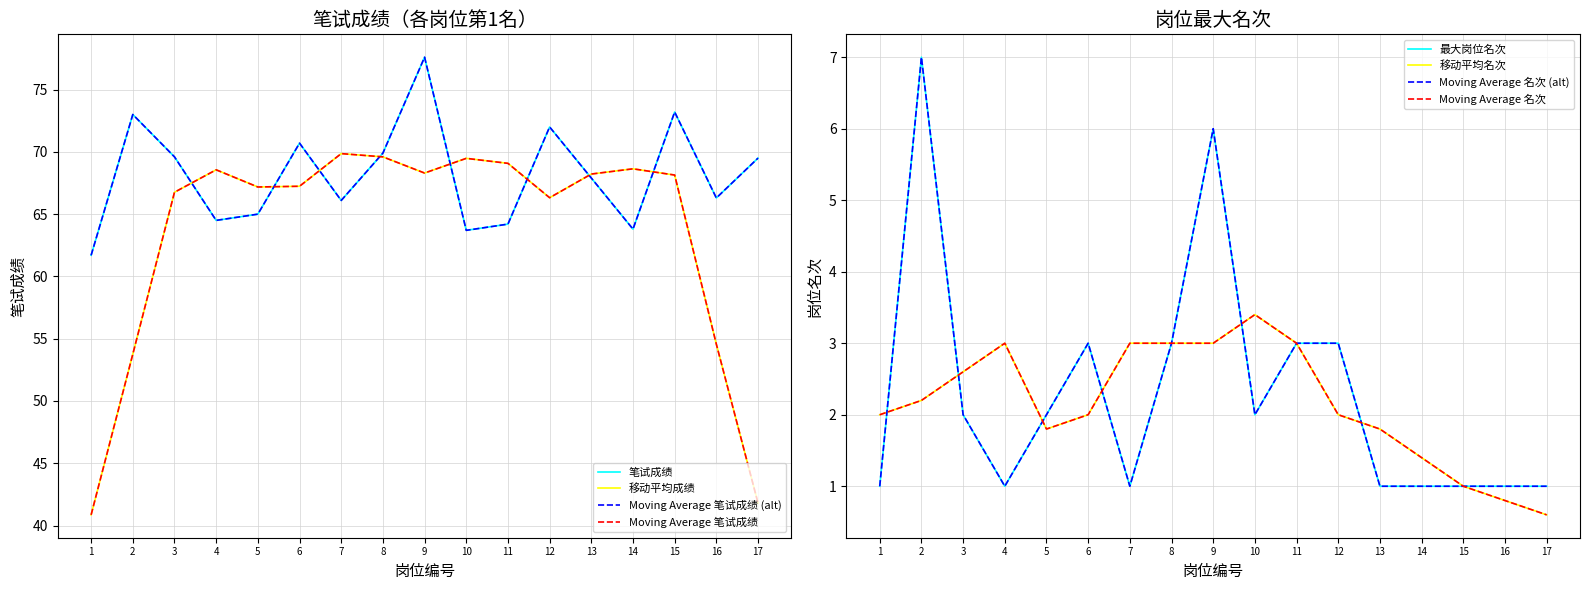

How many values exceed 67?

9